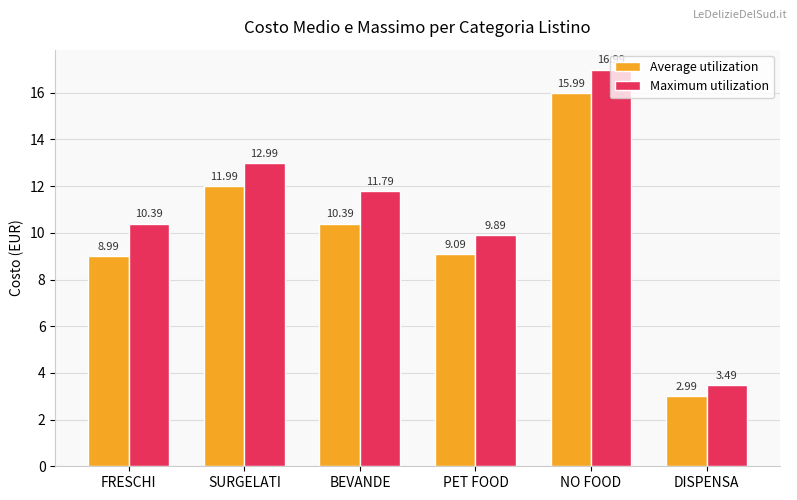

Which series changed the most between FRESCHI and SURGELATI?

Average utilization